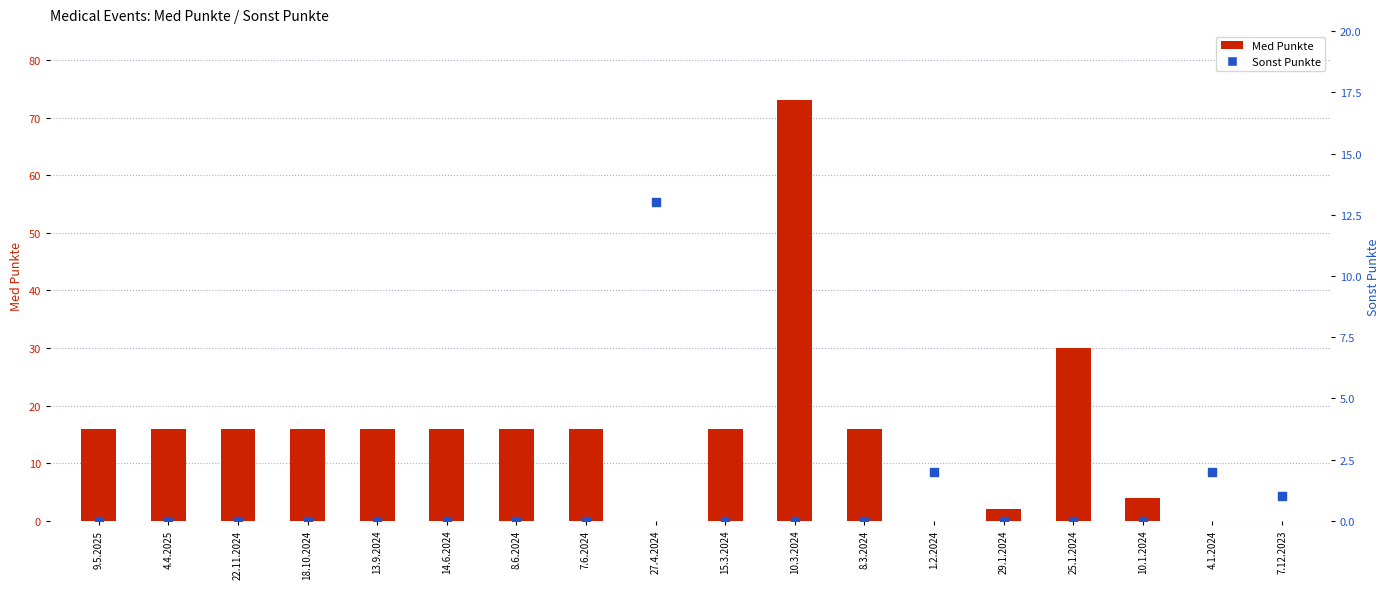

At which category is the sum across all series the highest?

10.3.2024